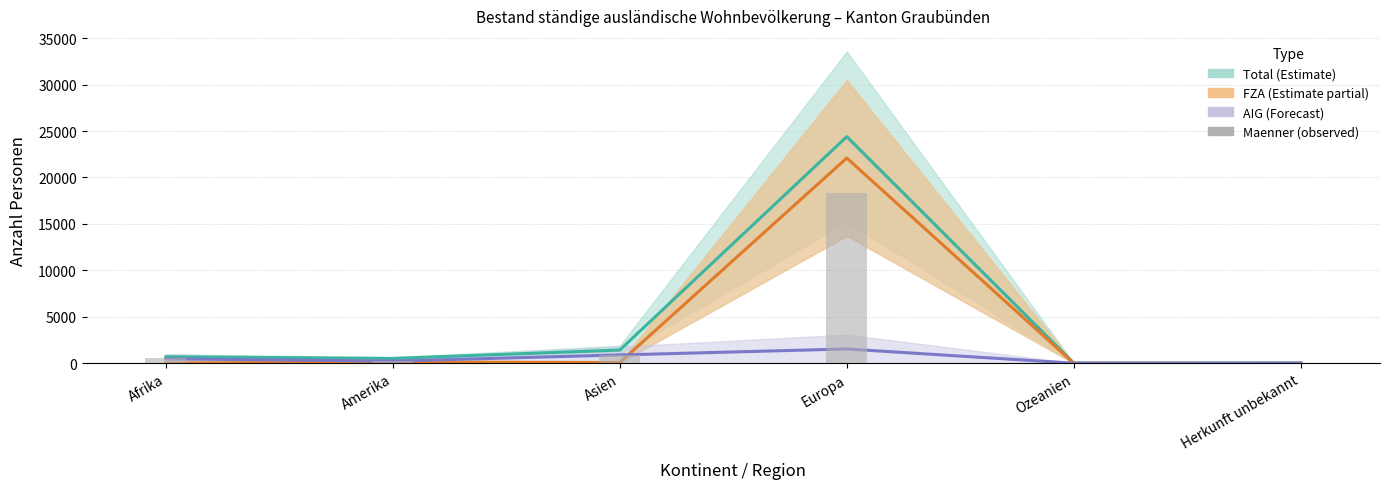

Reading left to right, extract all data points from this chart.

Frauen: Afrika=697.5	Amerika=525.0	Asien=1422.5	Europa=24396.5	Ozeanien=16.5	Herkunft unbekannt=23.5
FZA_Frauen: Afrika=26.0	Amerika=145.0	Asien=82.5	Europa=22094.5	Ozeanien=3.0	Herkunft unbekannt=1.0
AIG_Maenner: Afrika=473.0	Amerika=235.5	Asien=896.5	Europa=1542.0	Ozeanien=10.5	Herkunft unbekannt=16.5